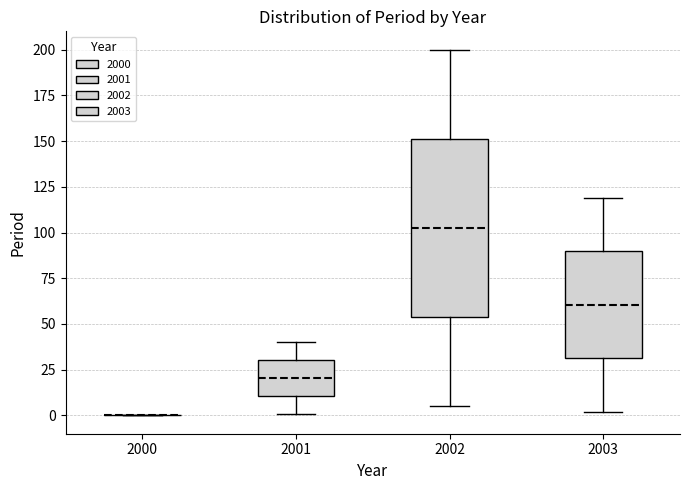

Where does the lower whisker of the box at x = 2003 end on the y-axis? The values are not printed on the chart, so give them approximately, as read against the axis.

0